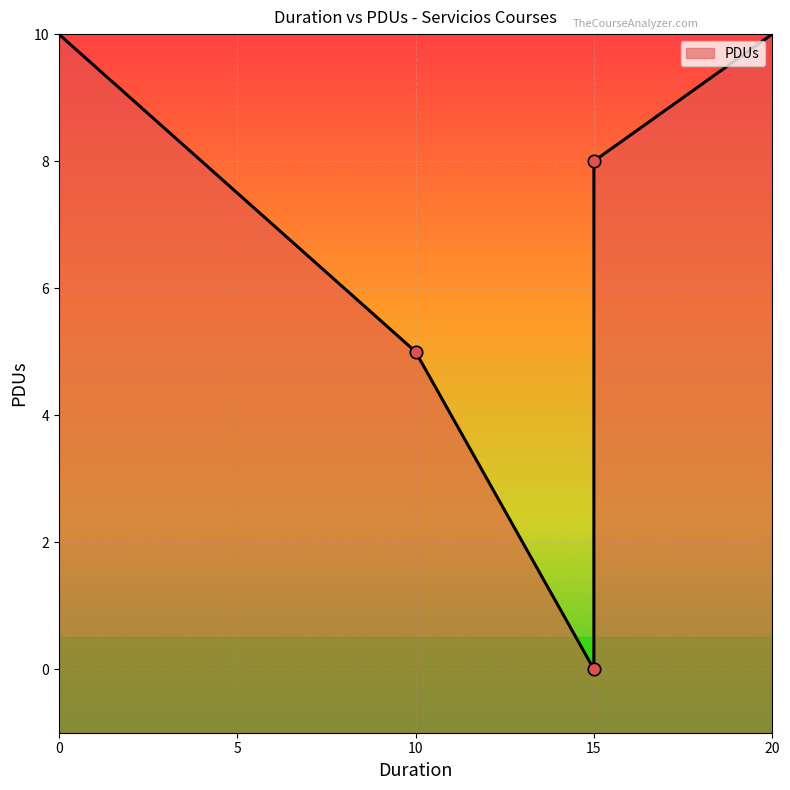

What is the change in value from 15 to 15?

-8